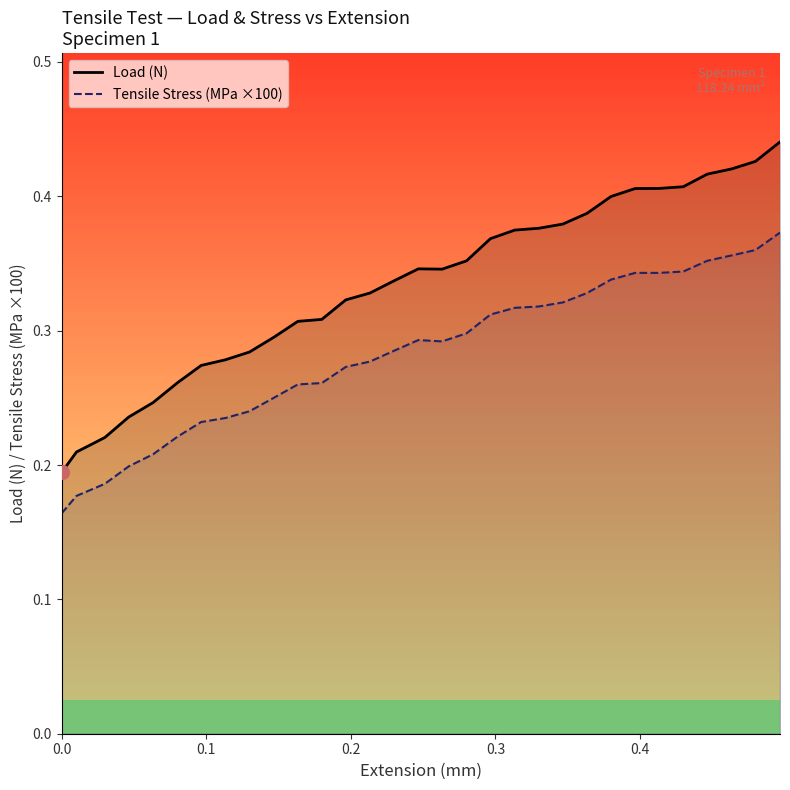

List the series in order of their peak value, lowest first.

Tensile Stress (MPa ×100), Load (N)